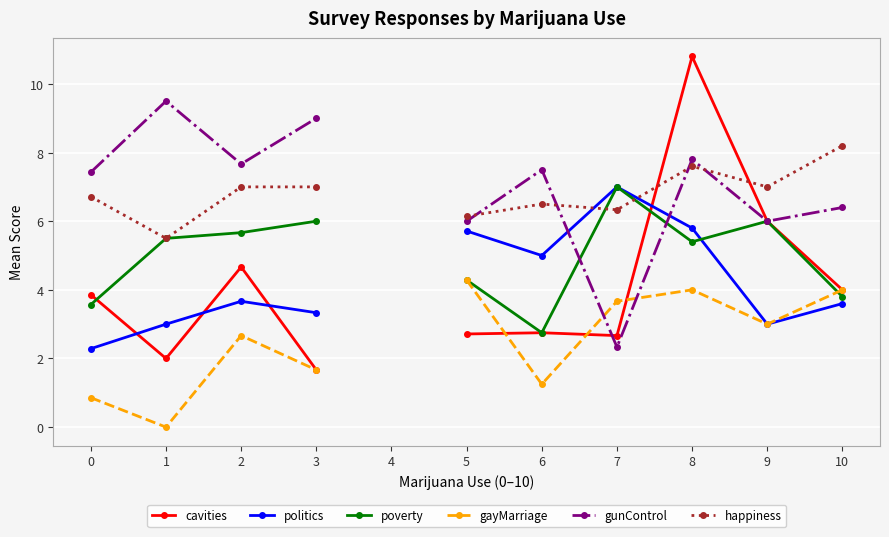

Is the value of gunControl at 7 greater than the value of poverty at 4?

No